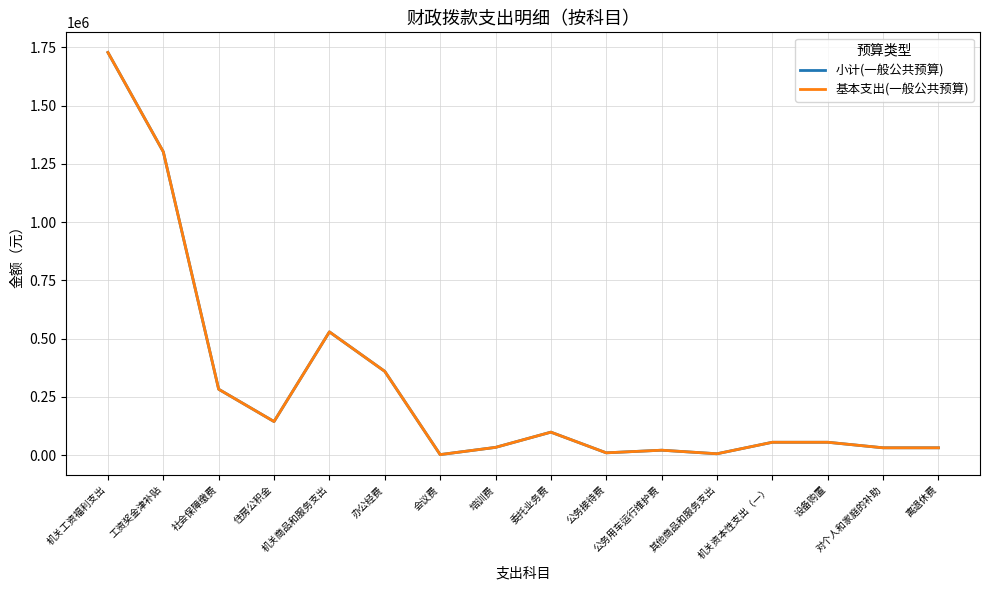

Is this an area chart (filled region under the line)?

No